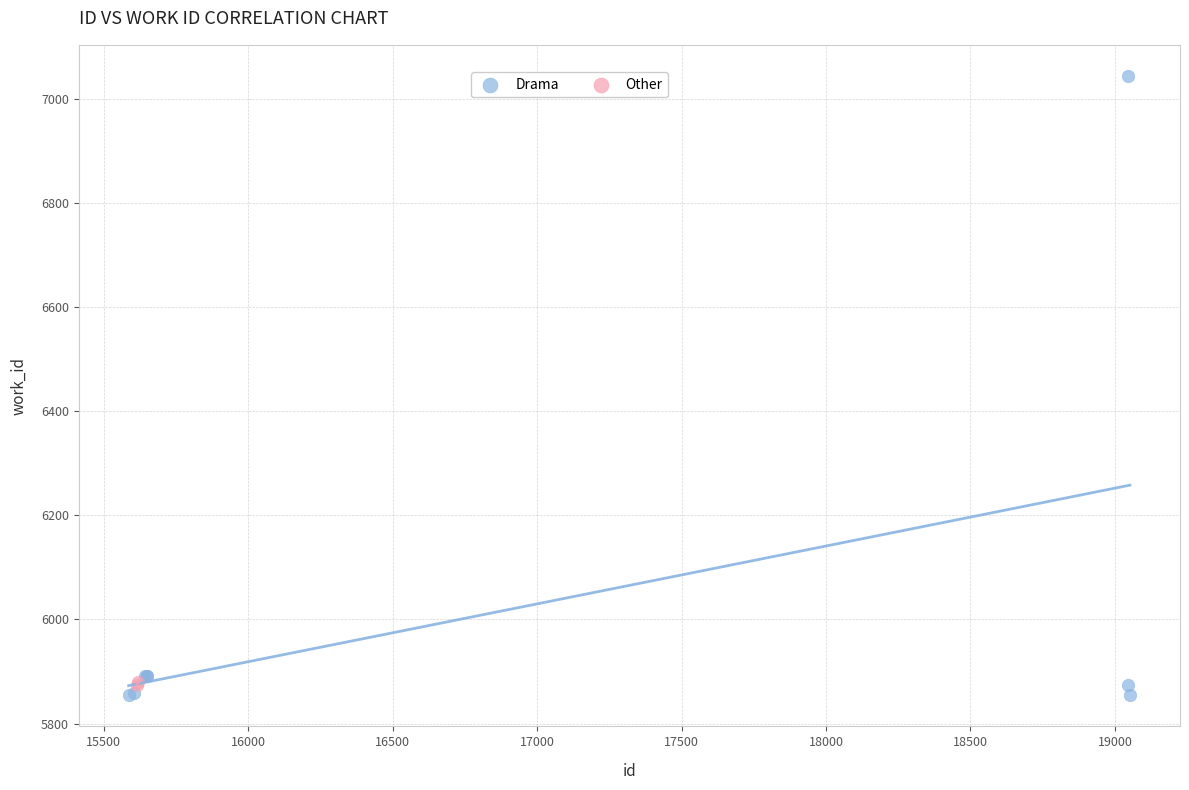

What are all the series names shown in the legend?

Drama, Other